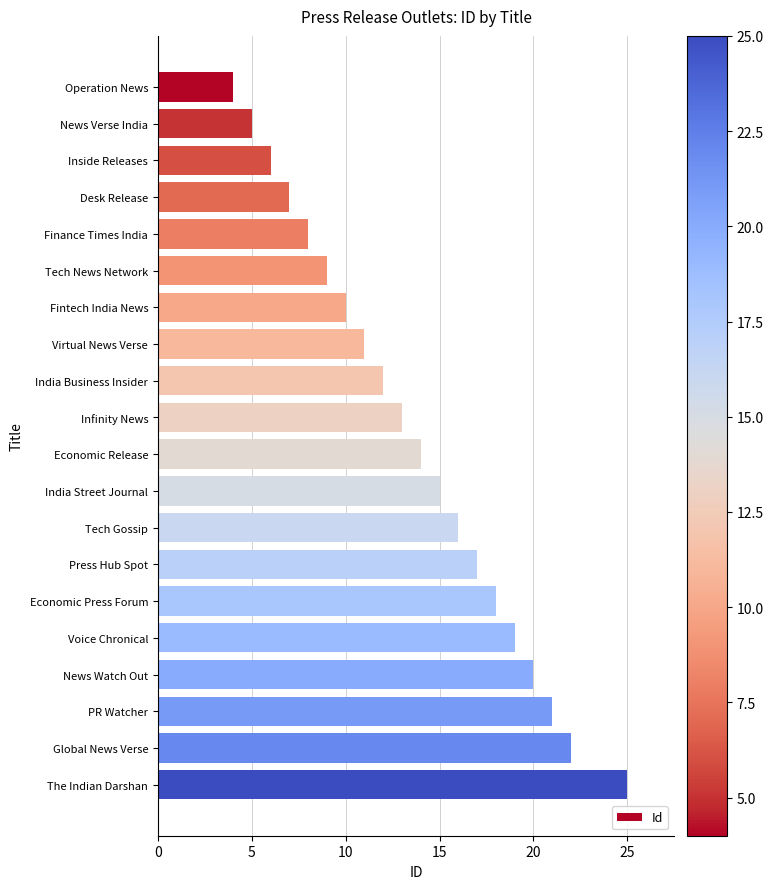

Where is the data nearest to the value 14?

Economic Release